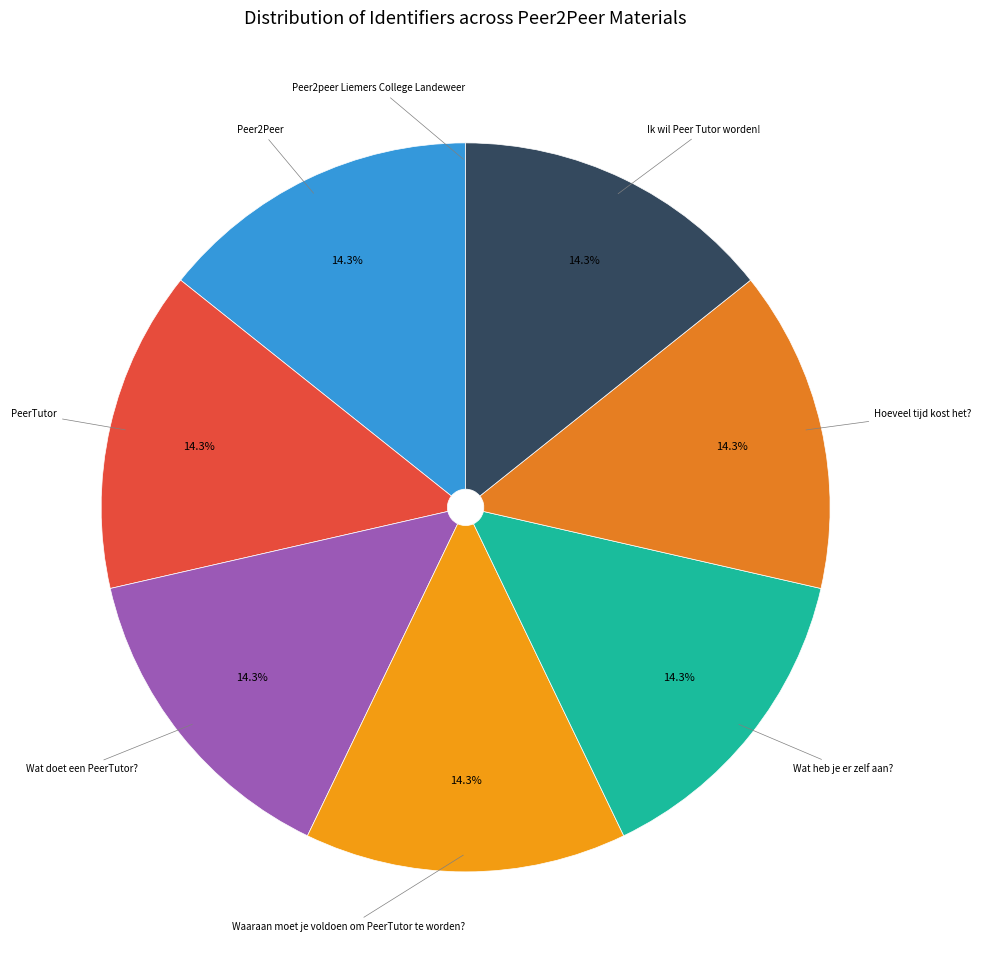

Is Hoeveel tijd kost het? the majority of the pie?

No